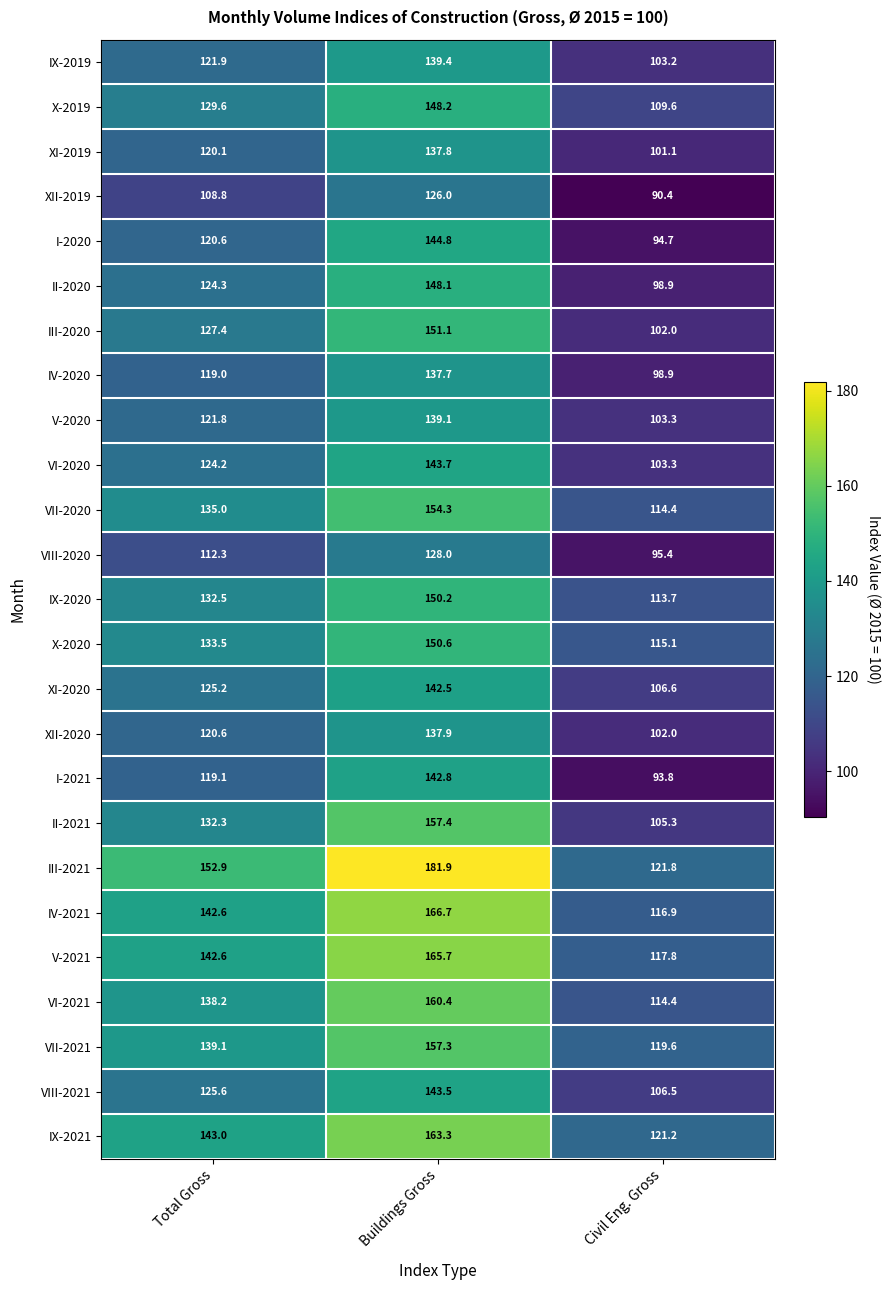

The IV-2020 series shows 119.0 at Total Gross. True or false?

True